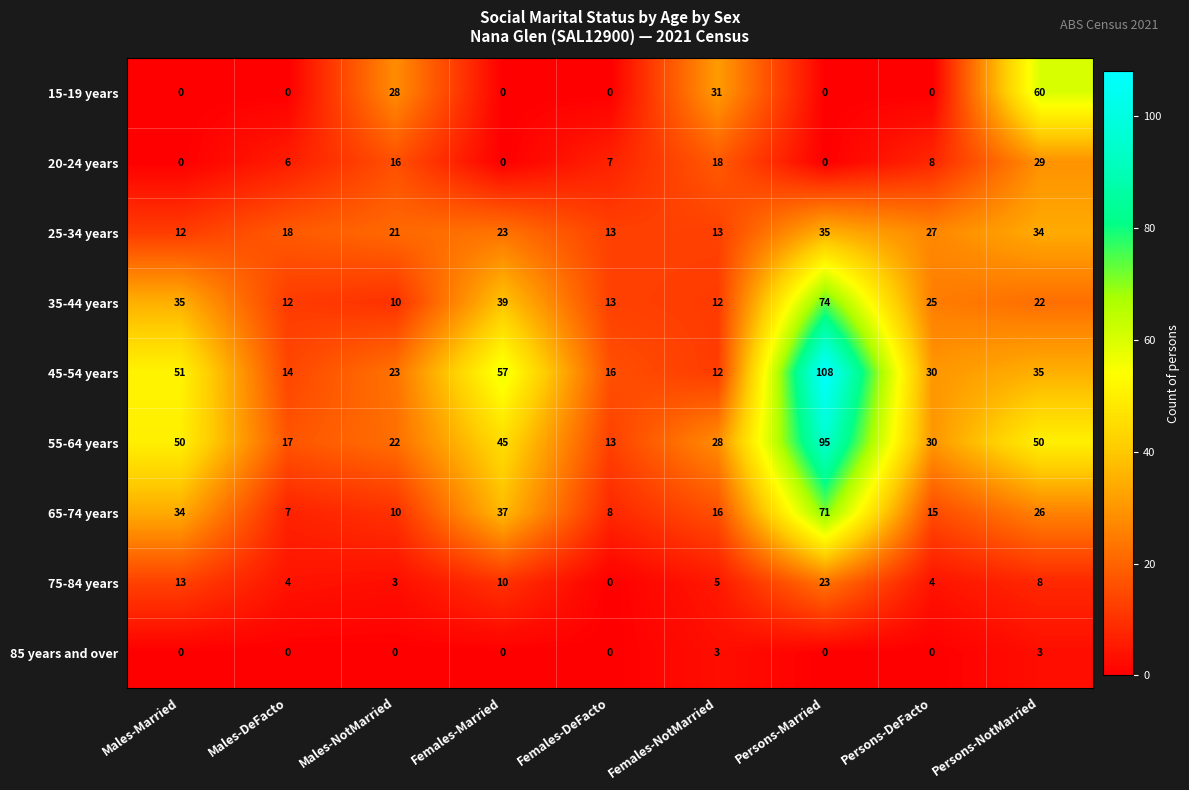

What is the difference between the second highest and second lowest values in the 55-64 years series?

33